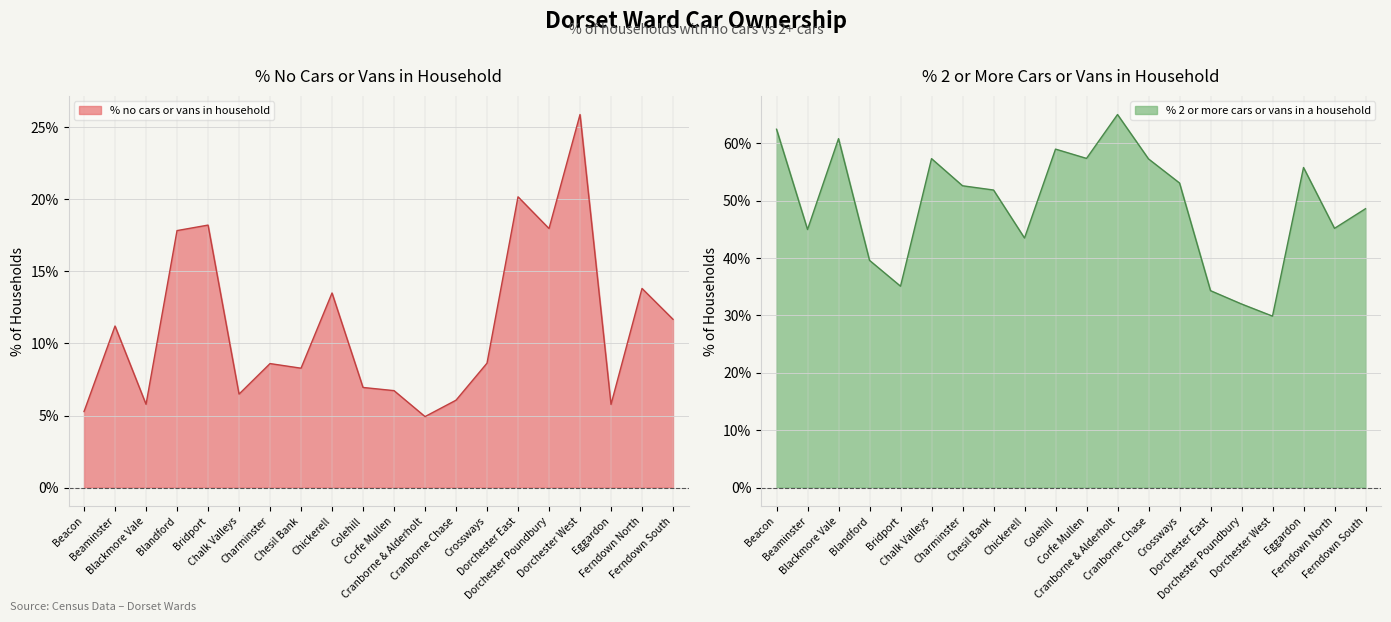

What is the minimum value for % no cars or vans in household?

4.9